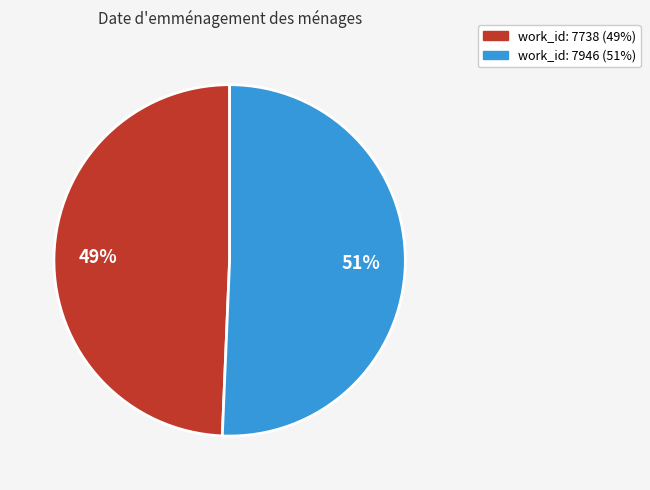

Is there a majority slice in this chart?

Yes